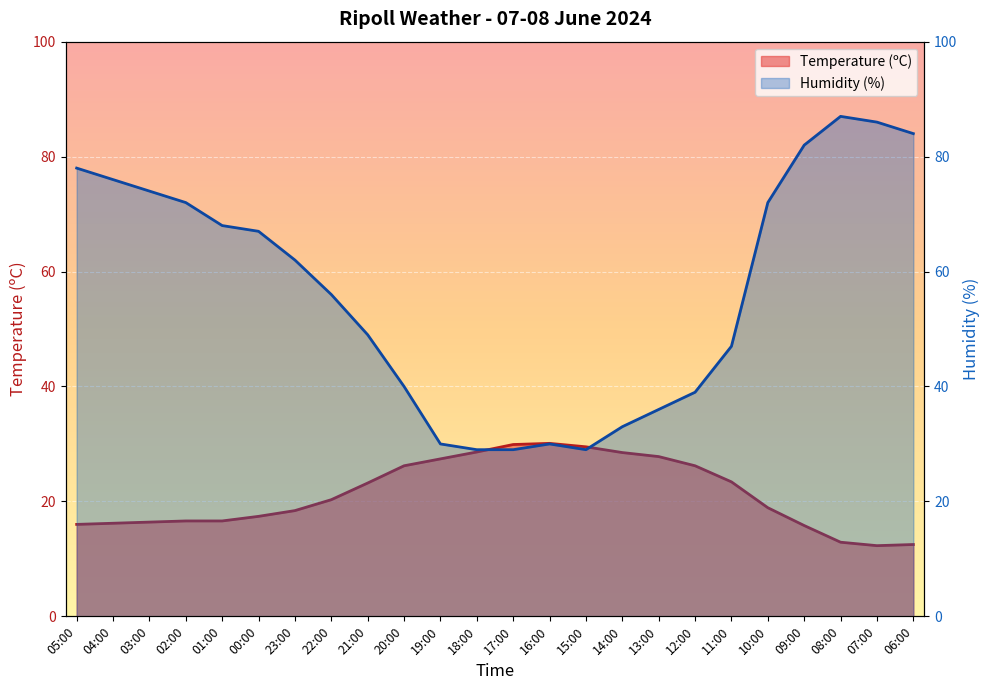

Reading left to right, transcribe all the data shown in this chart.

Temperature (ºC): 05:00=16.0	04:00=16.2	03:00=16.4	02:00=16.6	01:00=16.6	00:00=17.4	23:00=18.4	22:00=20.3	21:00=23.2	20:00=26.2	19:00=27.4	18:00=28.6	17:00=29.9	16:00=30.1	15:00=29.5	14:00=28.5	13:00=27.8	12:00=26.2	11:00=23.4	10:00=18.9	09:00=15.8	08:00=12.9	07:00=12.3	06:00=12.5
Humidity (%): 05:00=78.0	04:00=76.0	03:00=74.0	02:00=72.0	01:00=68.0	00:00=67.0	23:00=62.0	22:00=56.0	21:00=49.0	20:00=40.0	19:00=30.0	18:00=29.0	17:00=29.0	16:00=30.0	15:00=29.0	14:00=33.0	13:00=36.0	12:00=39.0	11:00=47.0	10:00=72.0	09:00=82.0	08:00=87.0	07:00=86.0	06:00=84.0